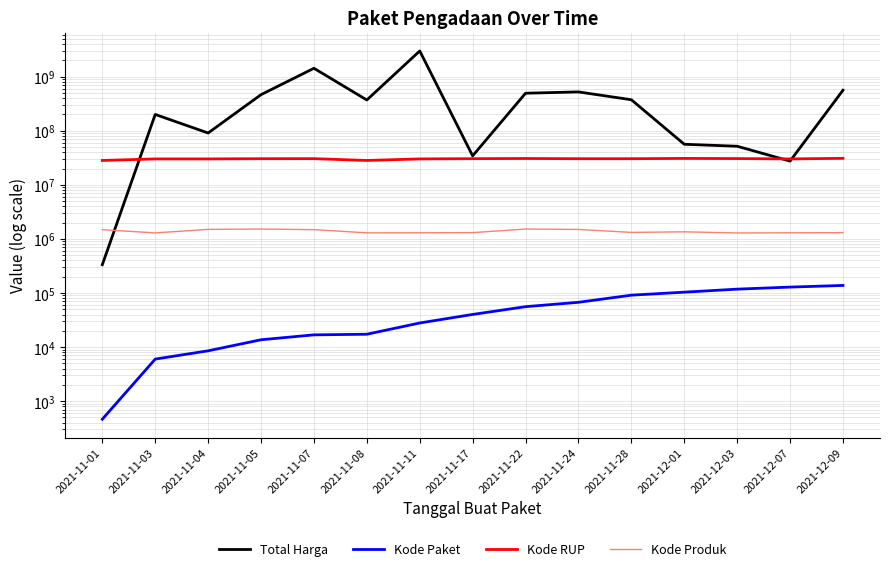

What is the difference between the Kode RUP values at 2021-12-07 and 2021-12-01?

656078